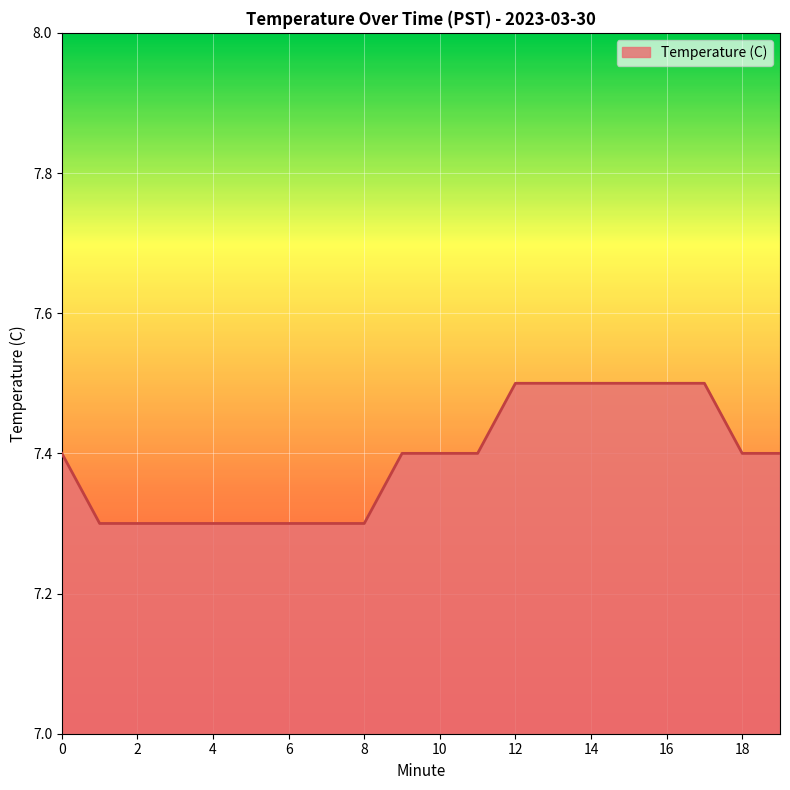

What is the greatest value displayed?

7.5